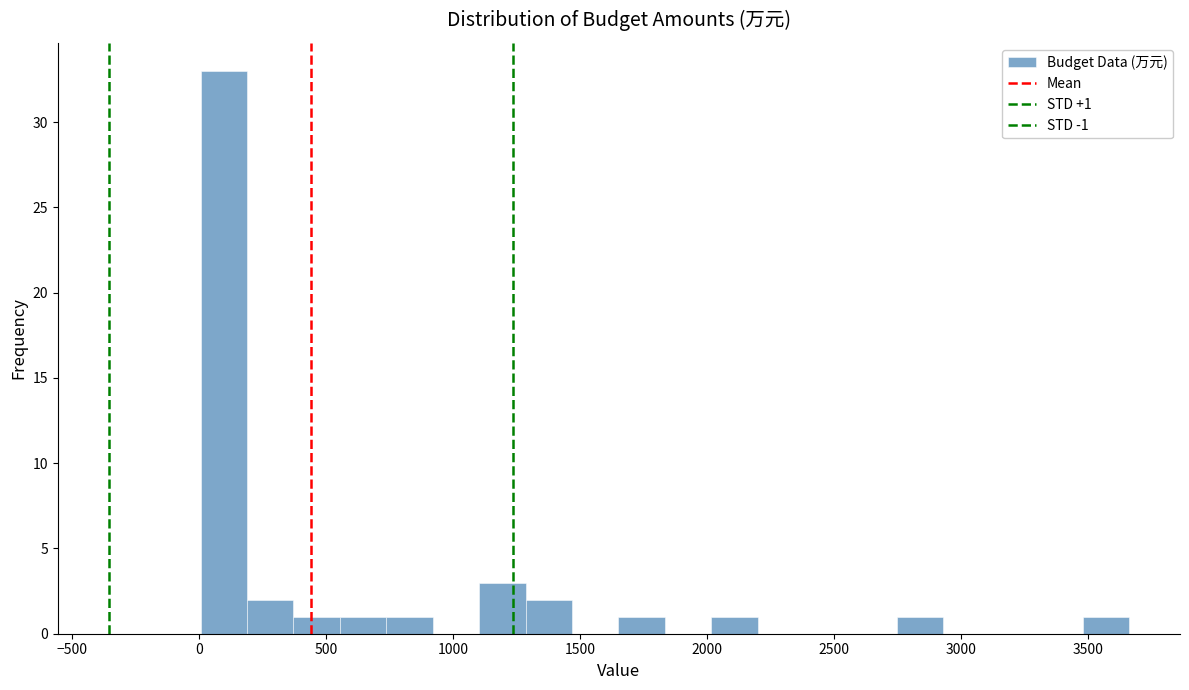

Read against the x-axis, roughly where is the centre of the tallest bar?

100